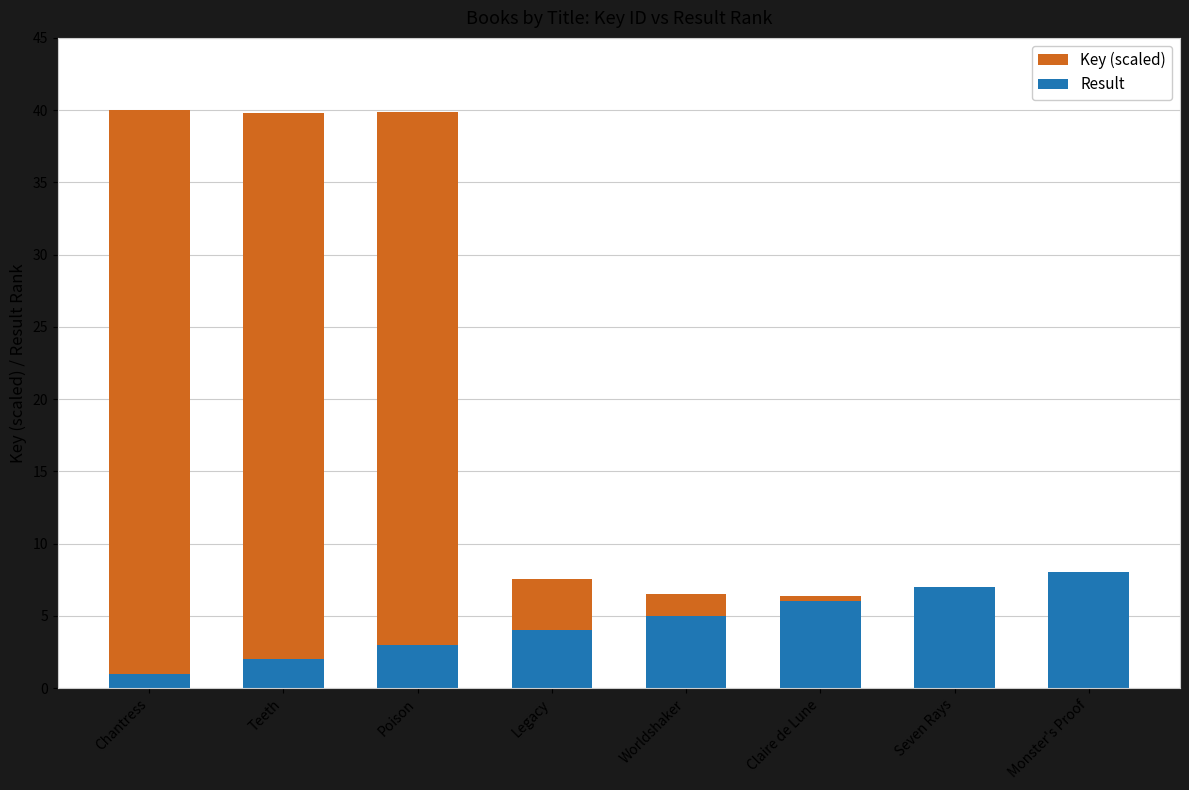

Reading right to left, what are all the values shown in this chart?

Key (scaled): 4.1	4.2	6.4	6.5	7.5	39.9	39.8	40.0
Result: 8.0	7.0	6.0	5.0	4.0	3.0	2.0	1.0